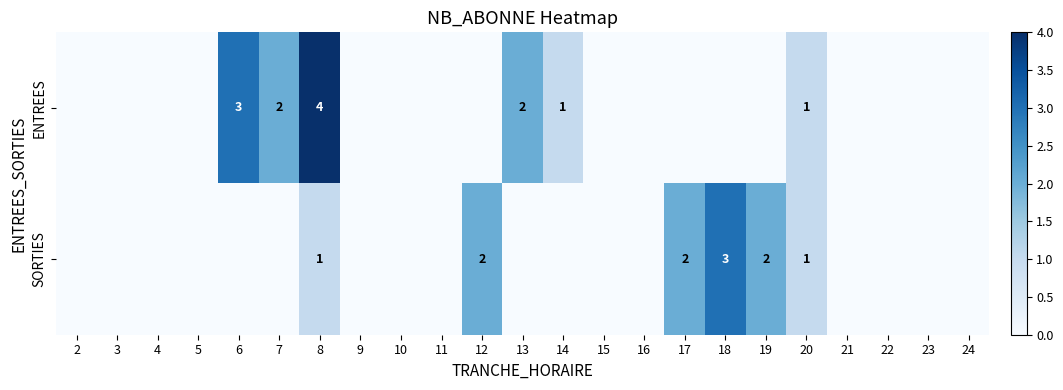

The value of SORTIES at 12 is 2. True or false?

True